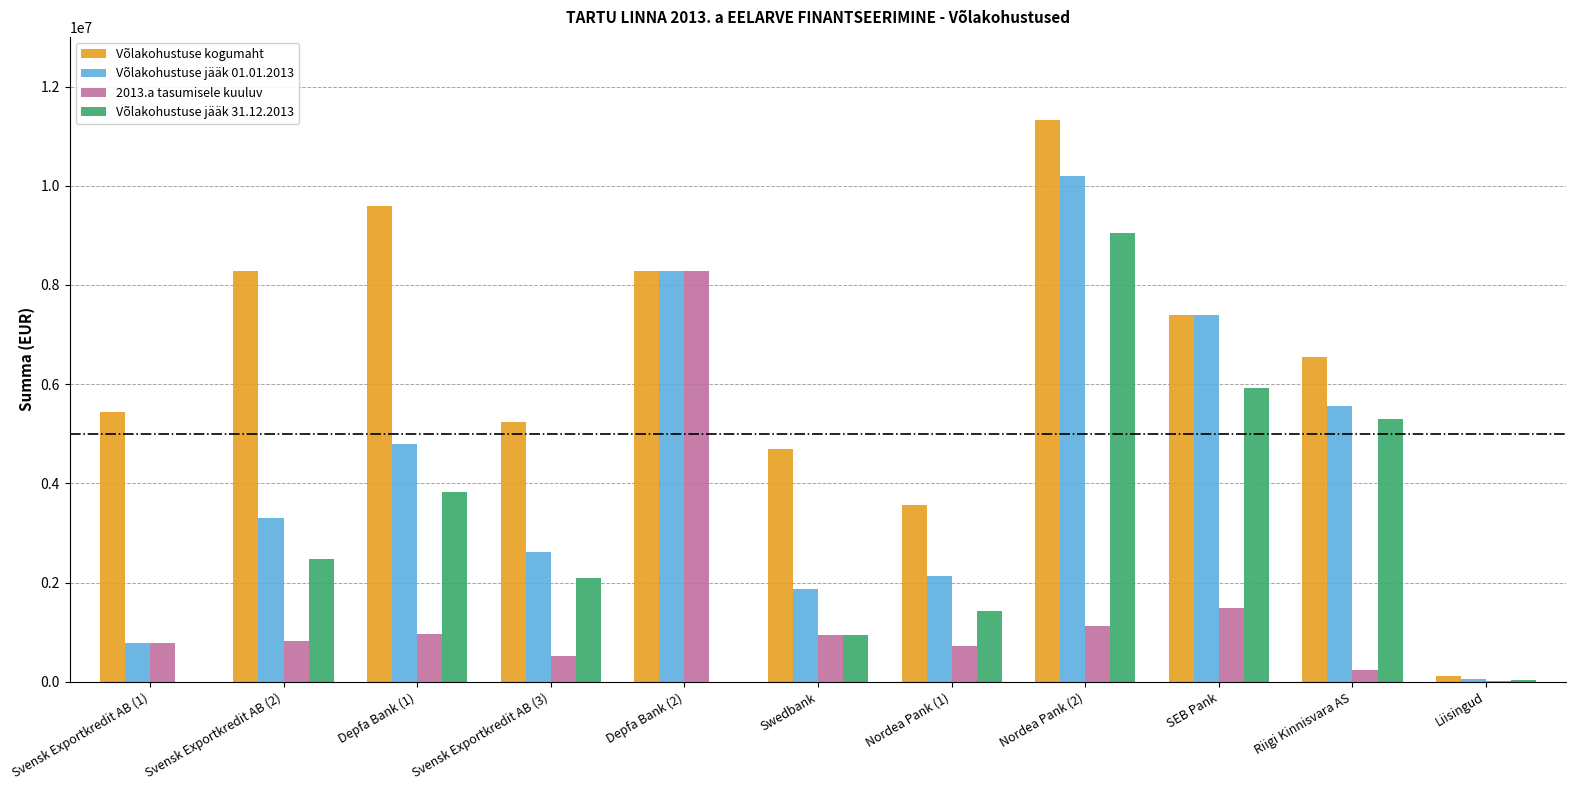

What is the average value of the 2013.a tasumisele kuuluv series?

1444036